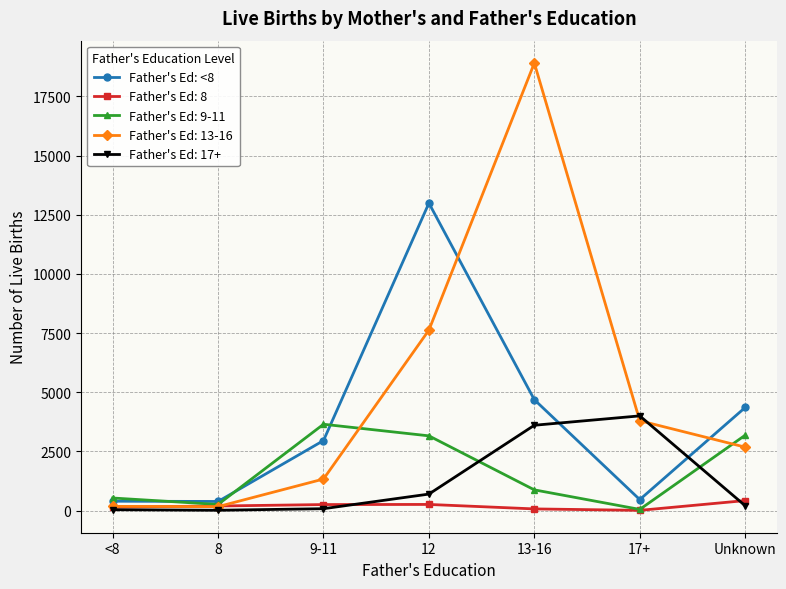

Which series has the widest spread of values?

Father's Ed: 13-16